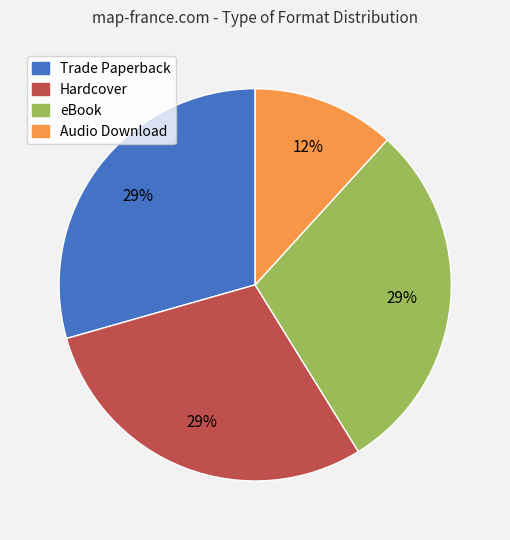

Which category has the smallest portion of the pie?

Audio Download